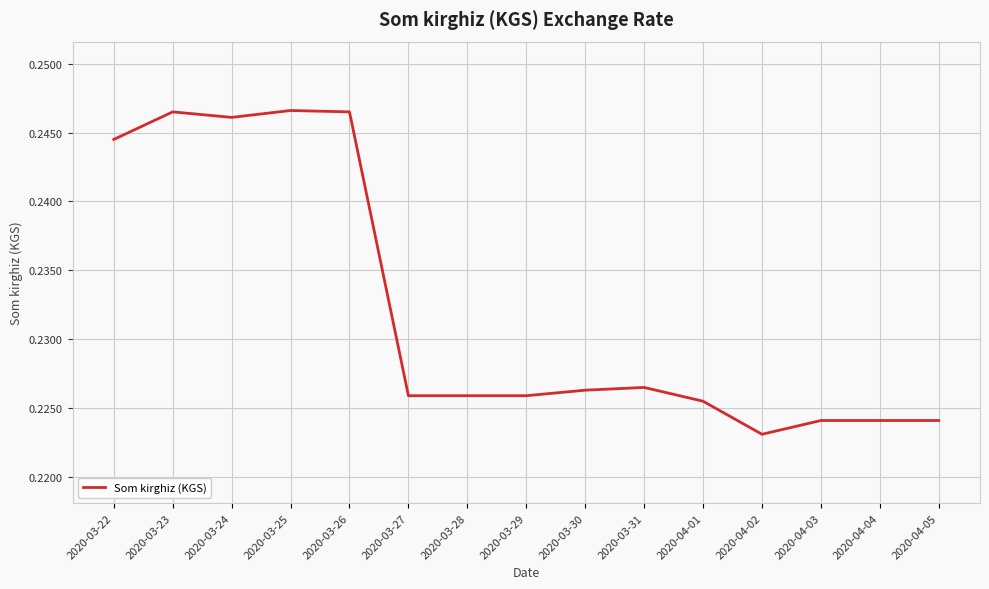

What is the sum of all values?

3.5